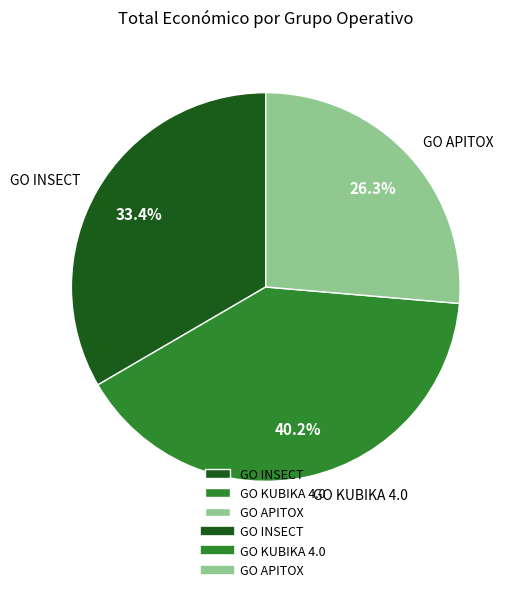

To the nearest percent, what percentage of the pie is GO APITOX?

26%